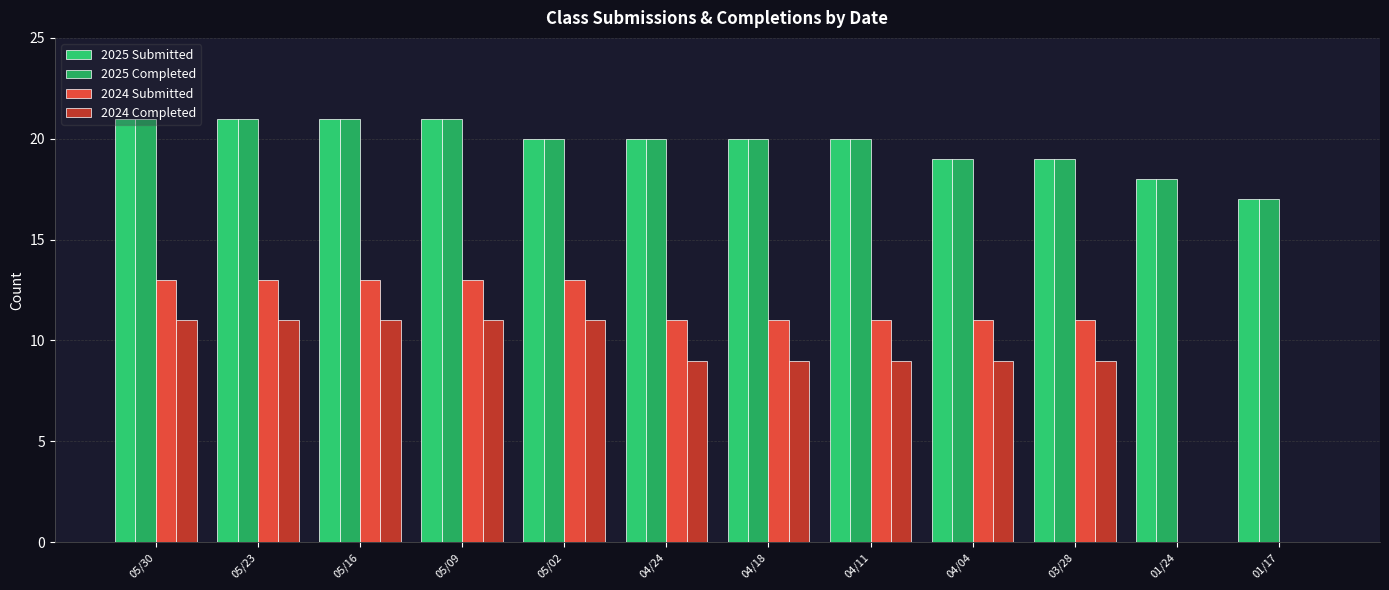

Which series has the largest total across all categories?

2025 Submitted